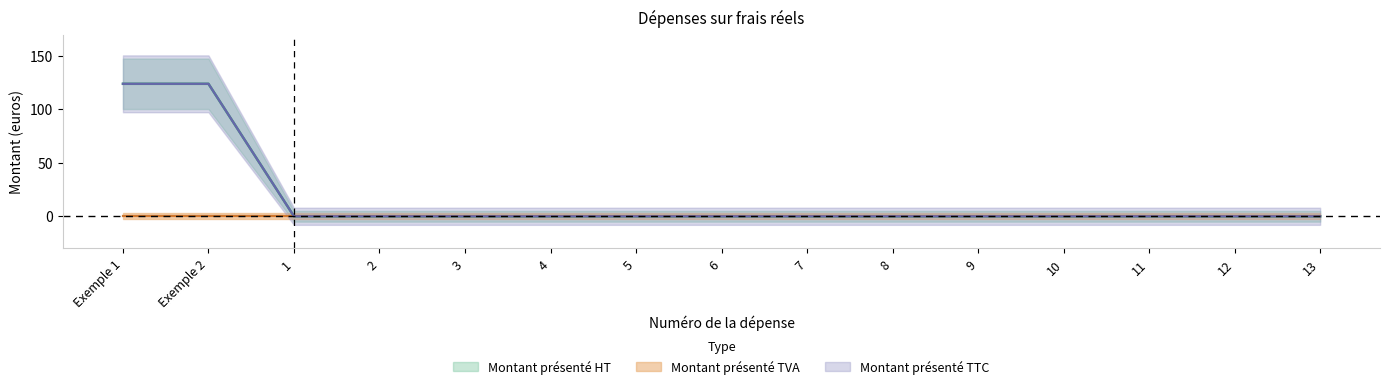

True or false: Montant présenté HT and Montant présenté TTC intersect in this chart.

False